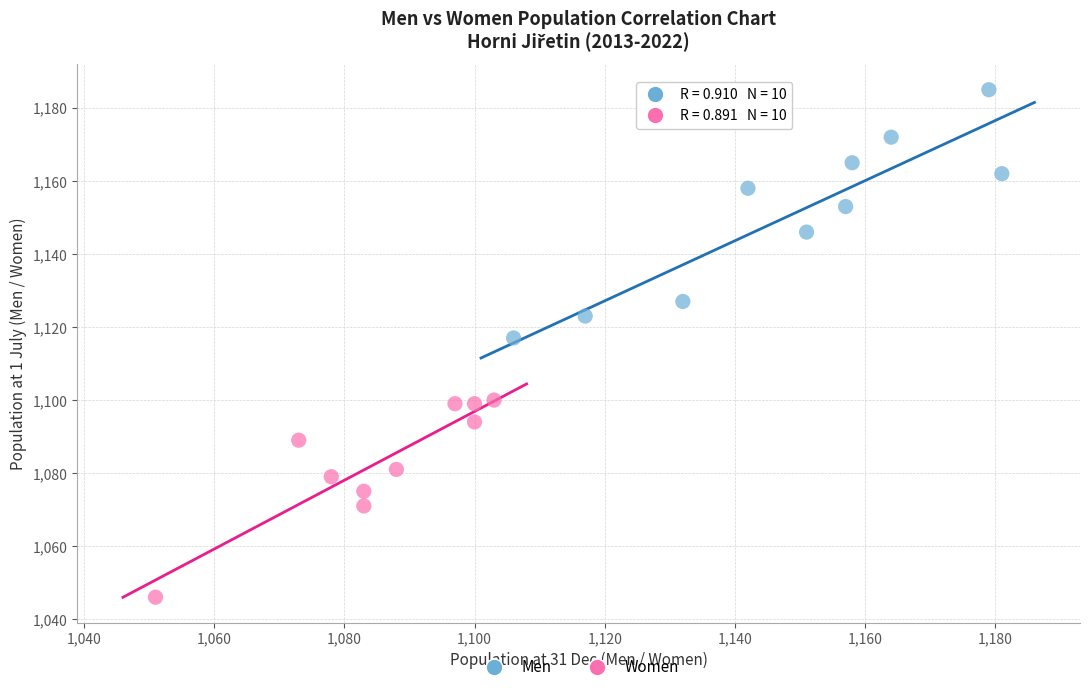

Which series contains the highest Y value?

Men